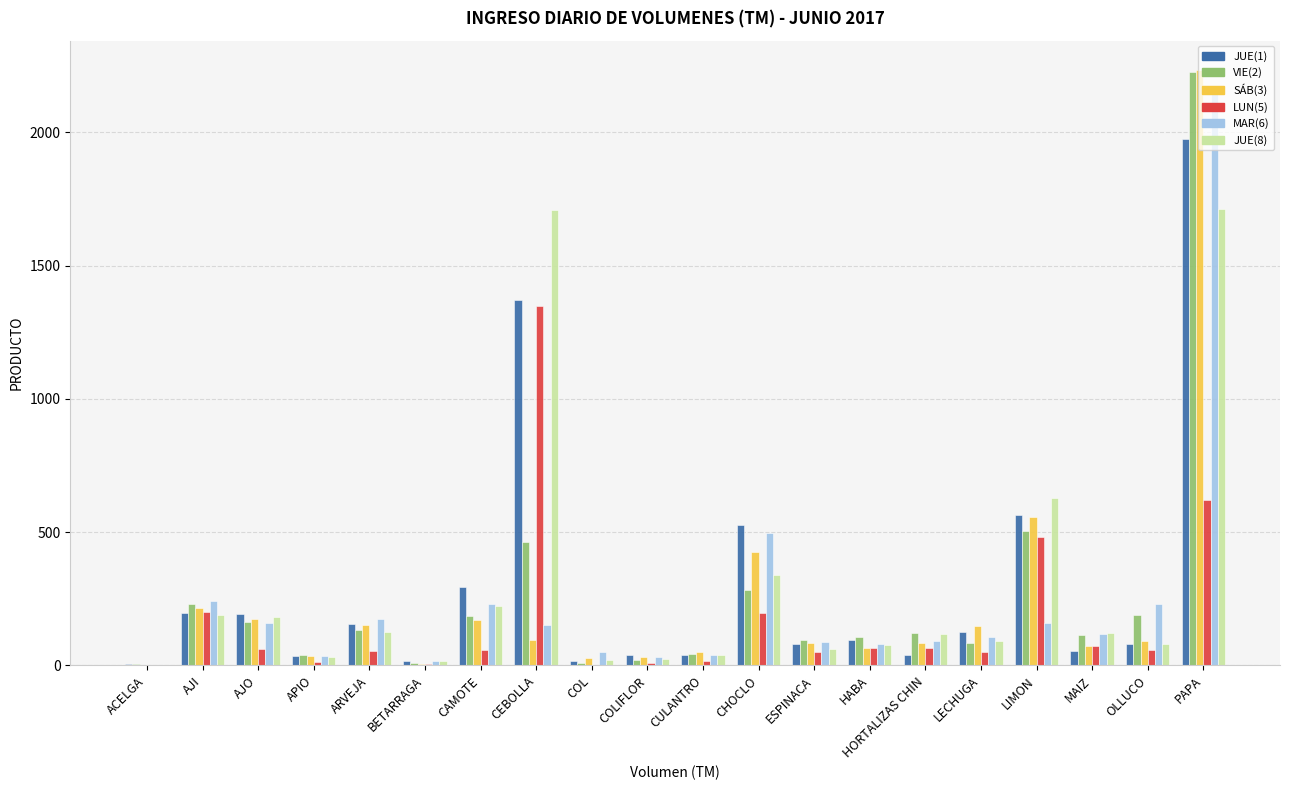

Is the value of JUE(1) at HORTALIZAS CHIN greater than the value of MAR(6) at CAMOTE?

No